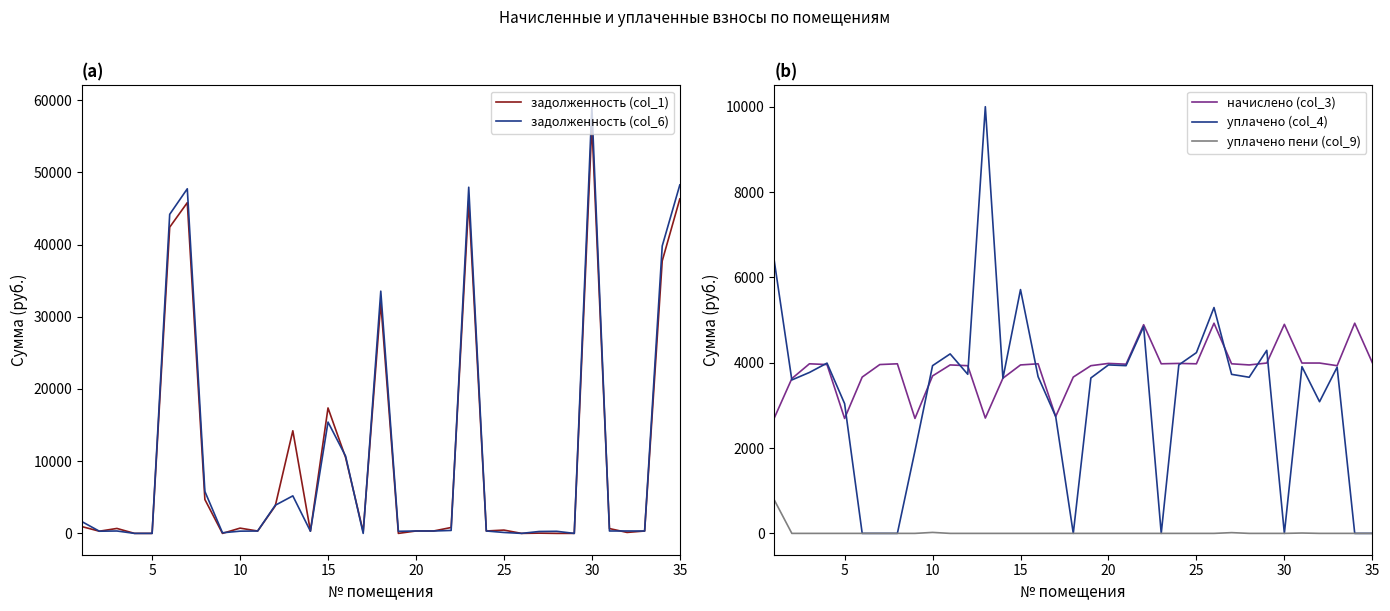

True or false: начислено (col_3) and уплачено пени (col_9) intersect in this chart.

False